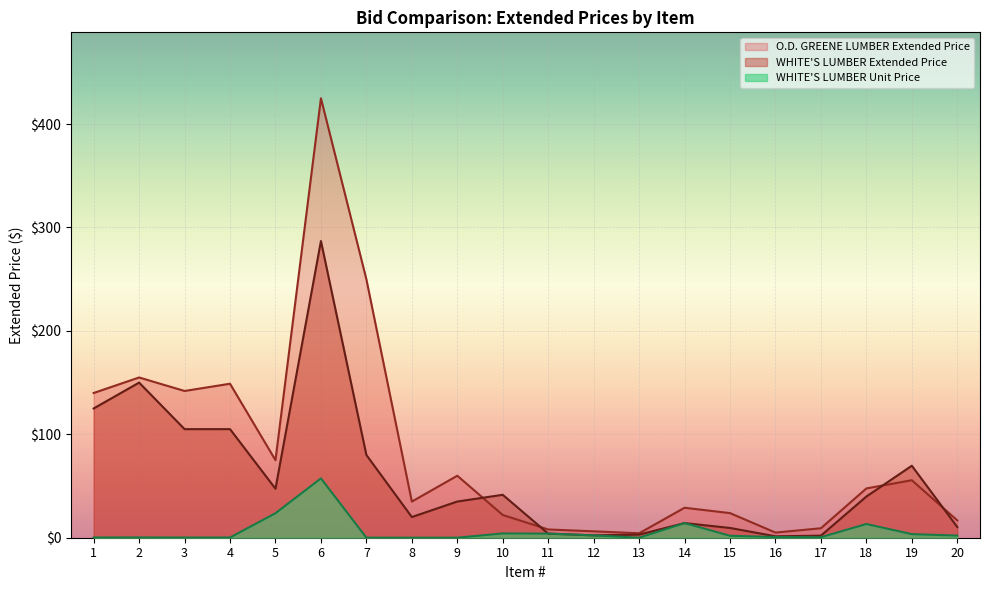

What is the maximum value shown in the chart?

424.9